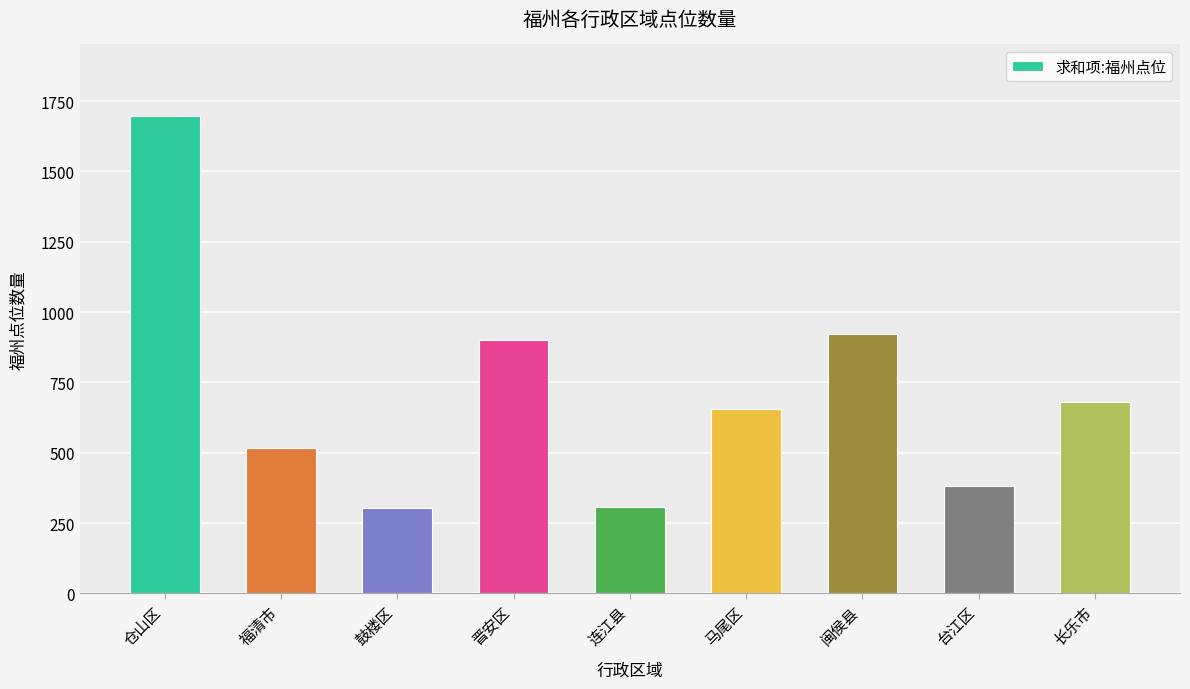

What is the minimum value shown in the chart?

304